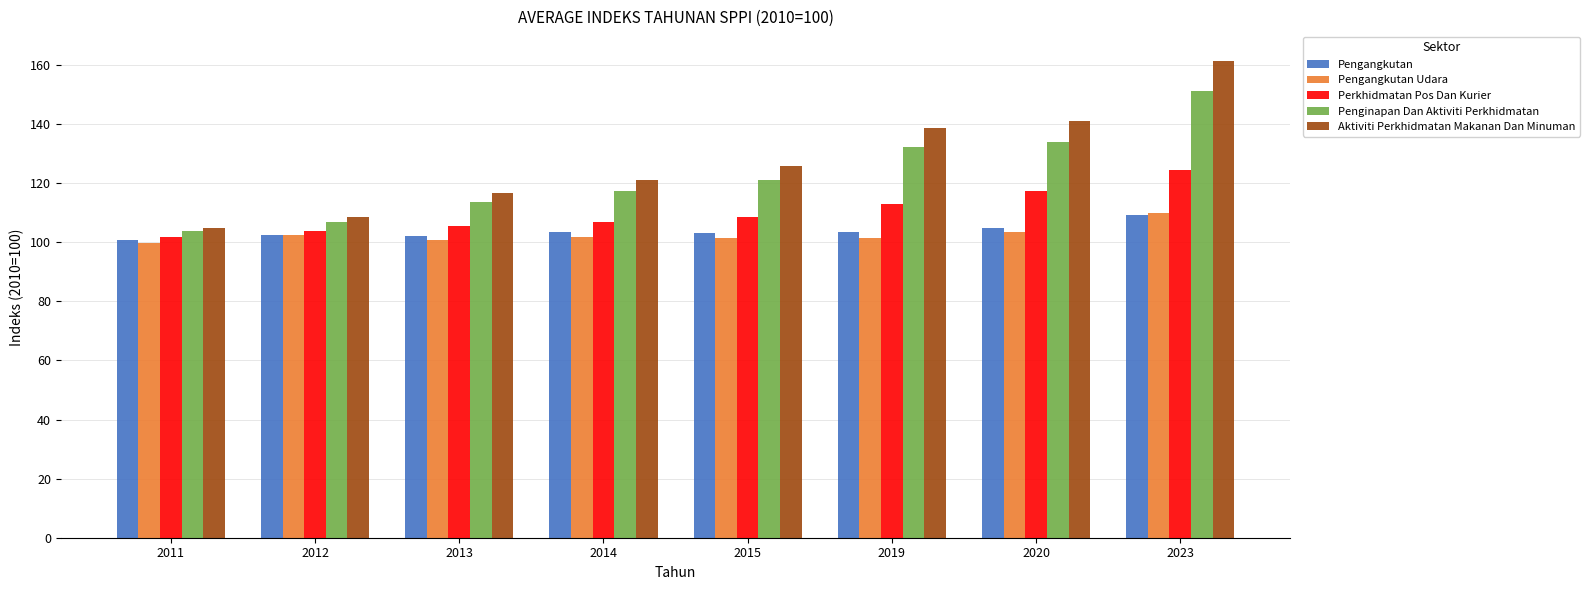

What is the approximate value of Aktiviti Perkhidmatan Makanan Dan Minuman at 2014?

121.1